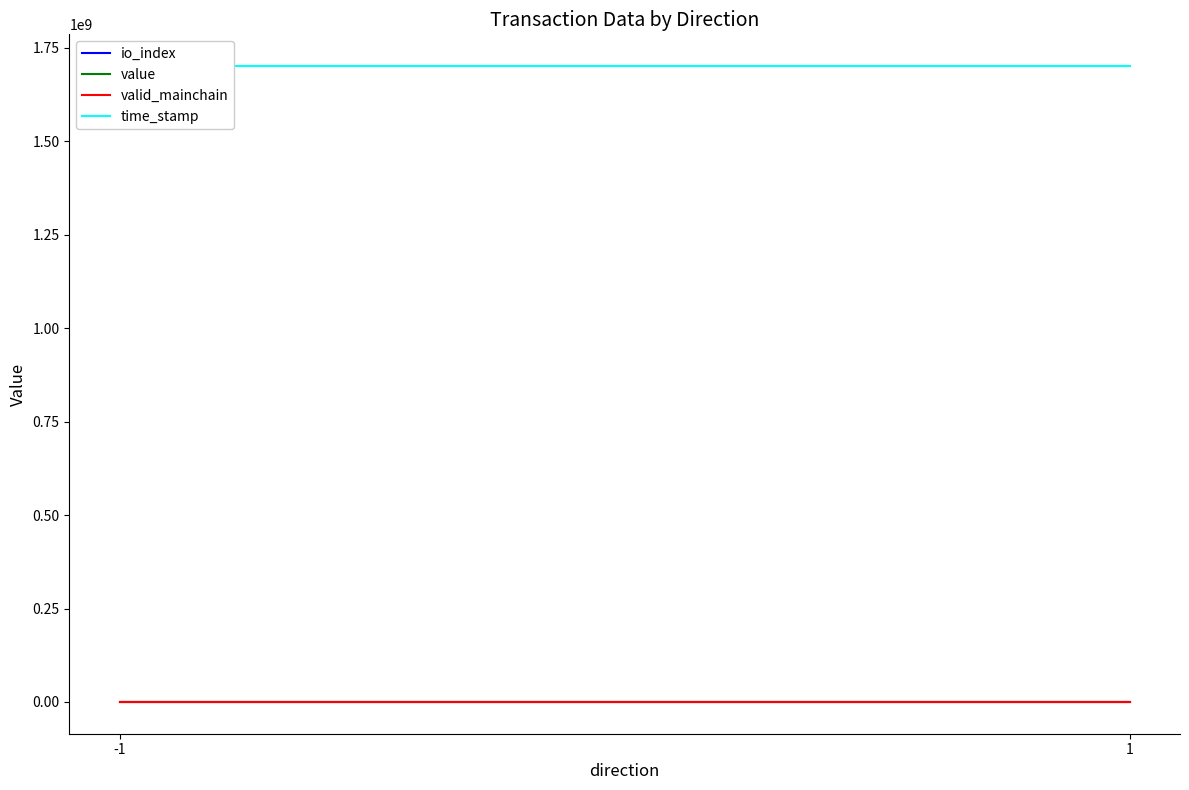

At which category is the sum across all series the highest?

-1